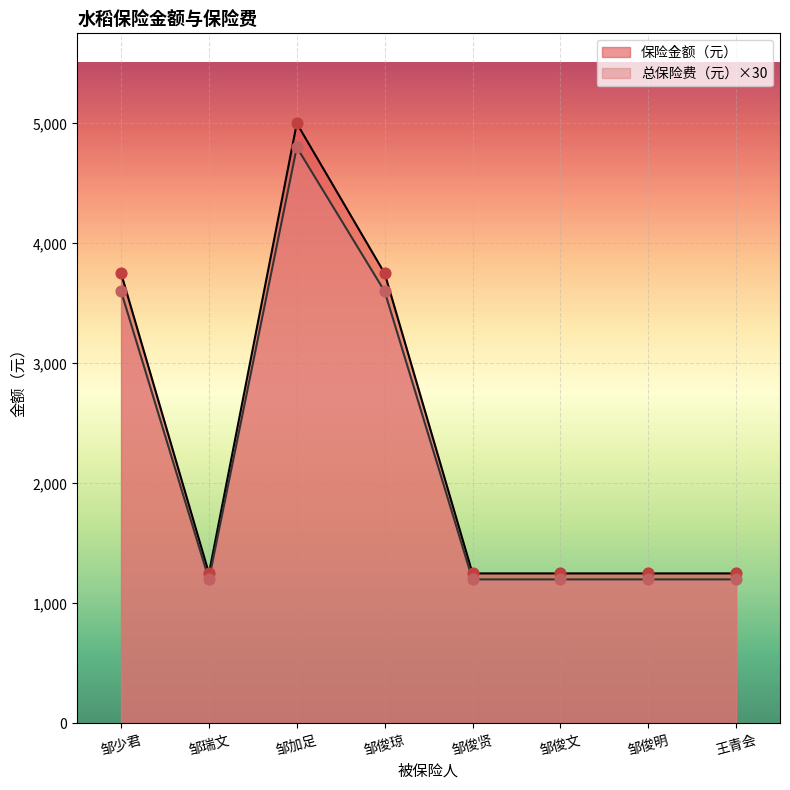

Which series reaches the maximum Y coordinate?

保险金额（元）